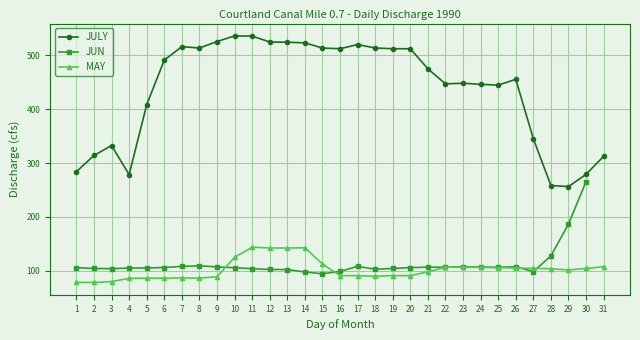

Which category has the highest value across all series?

10